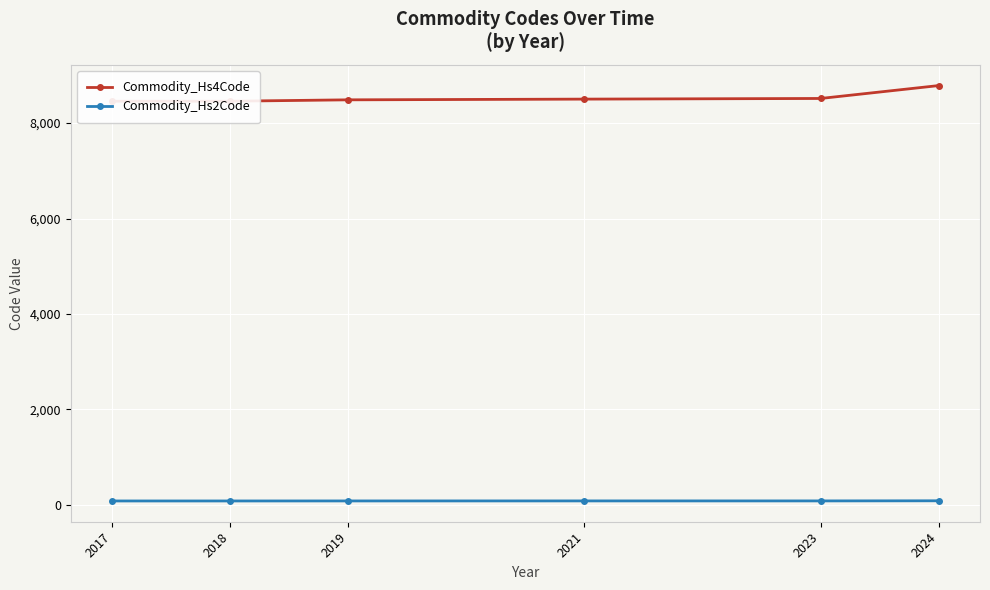

Where does the Commodity_Hs4Code series first go above 8501?

2023